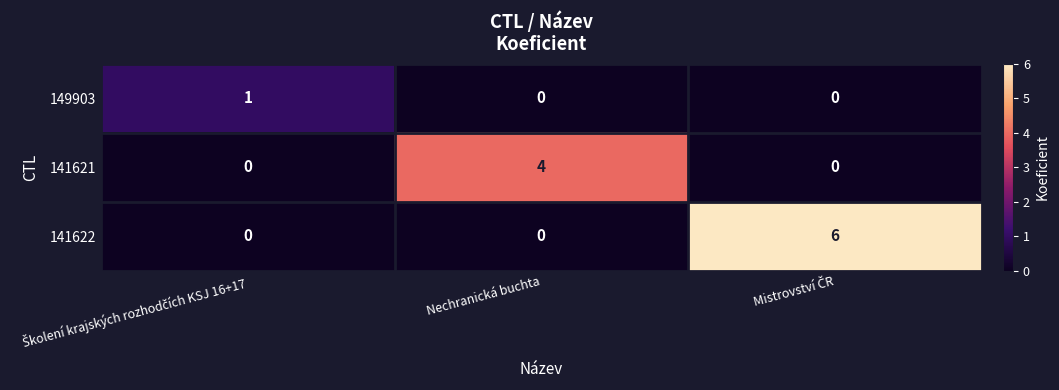

Reading left to right, list all the values displayed in this chart.

149903: 1	0	0
141621: 0	4	0
141622: 0	0	6